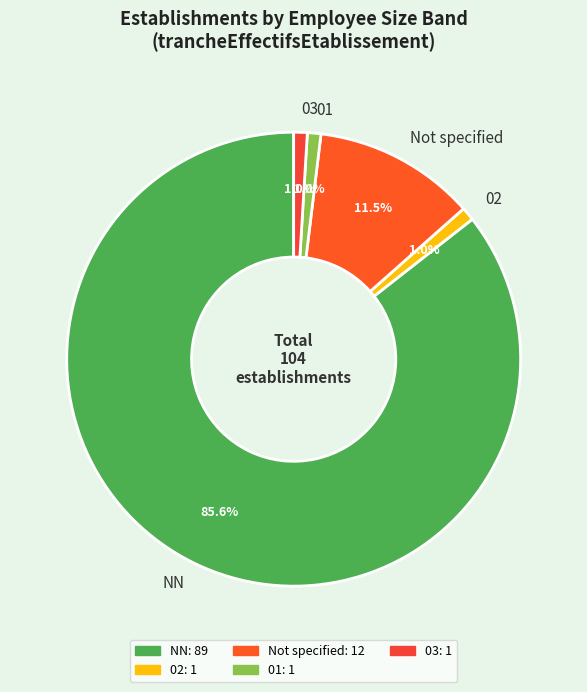

The 03 slice represents 9% of the pie. True or false?

False